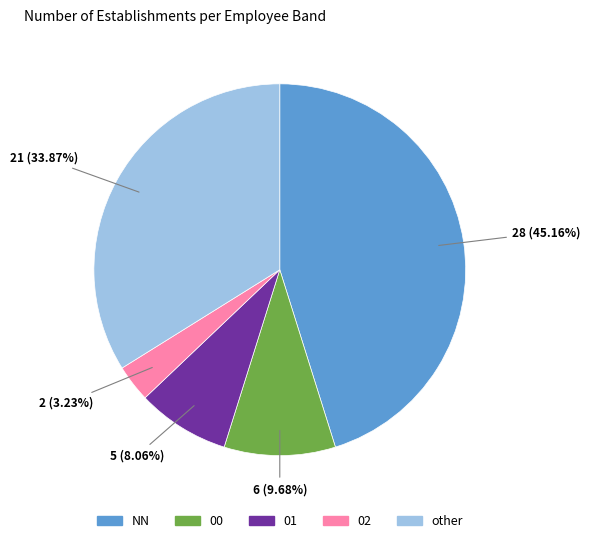

To the nearest percent, what is the difference between the 01 and 00 slice percentages?

2%